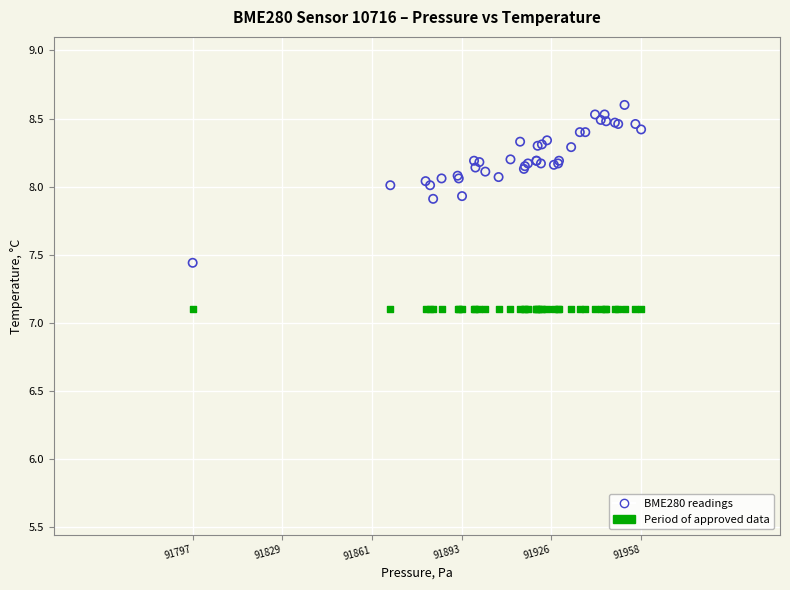

Which series contains the highest Y value?

BME280 readings